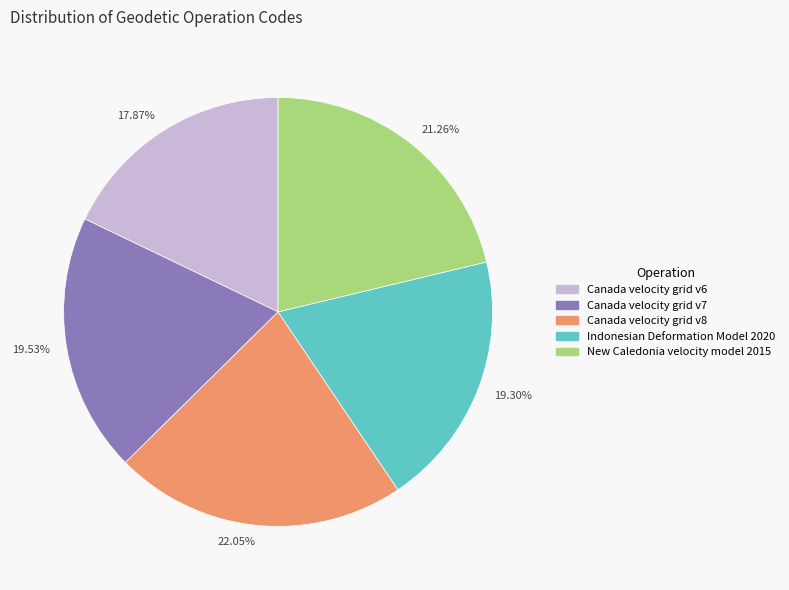

Between 19.53% and 17.87%, which is larger?

19.53%